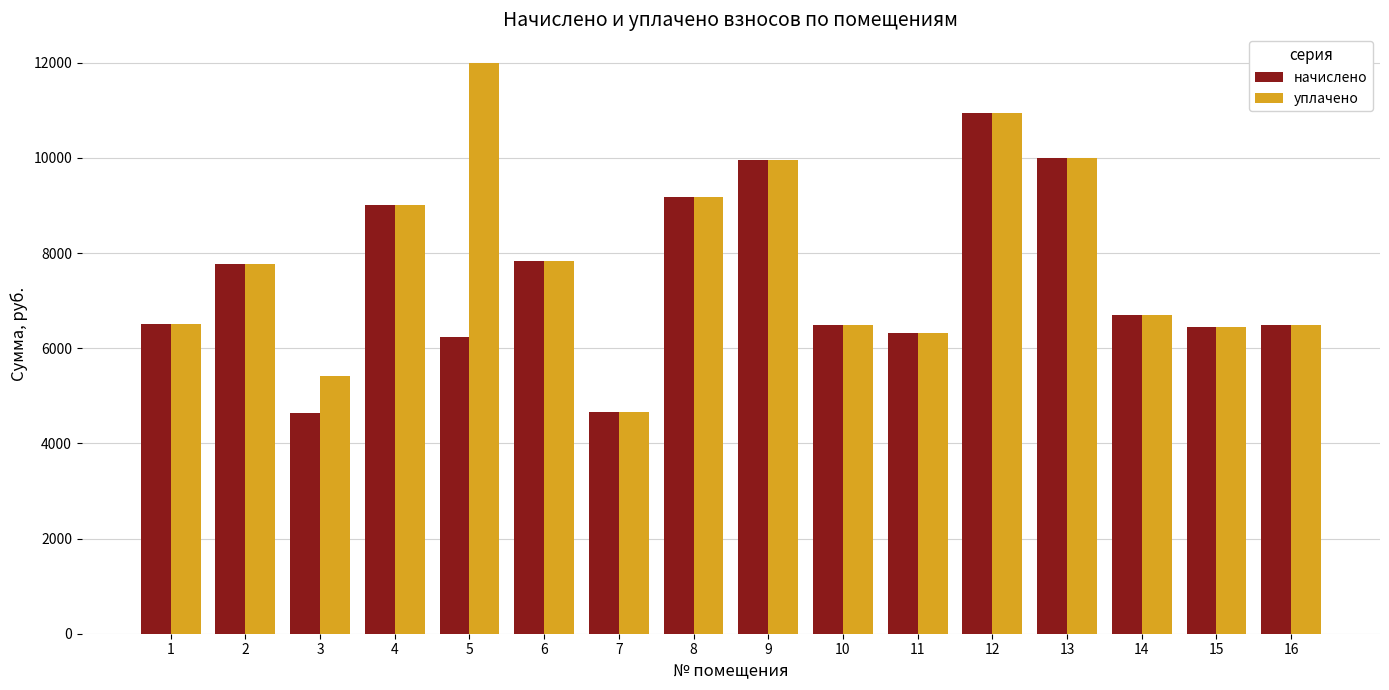

What is the difference between the maximum and minimum values in the уплачено series?

7328.2